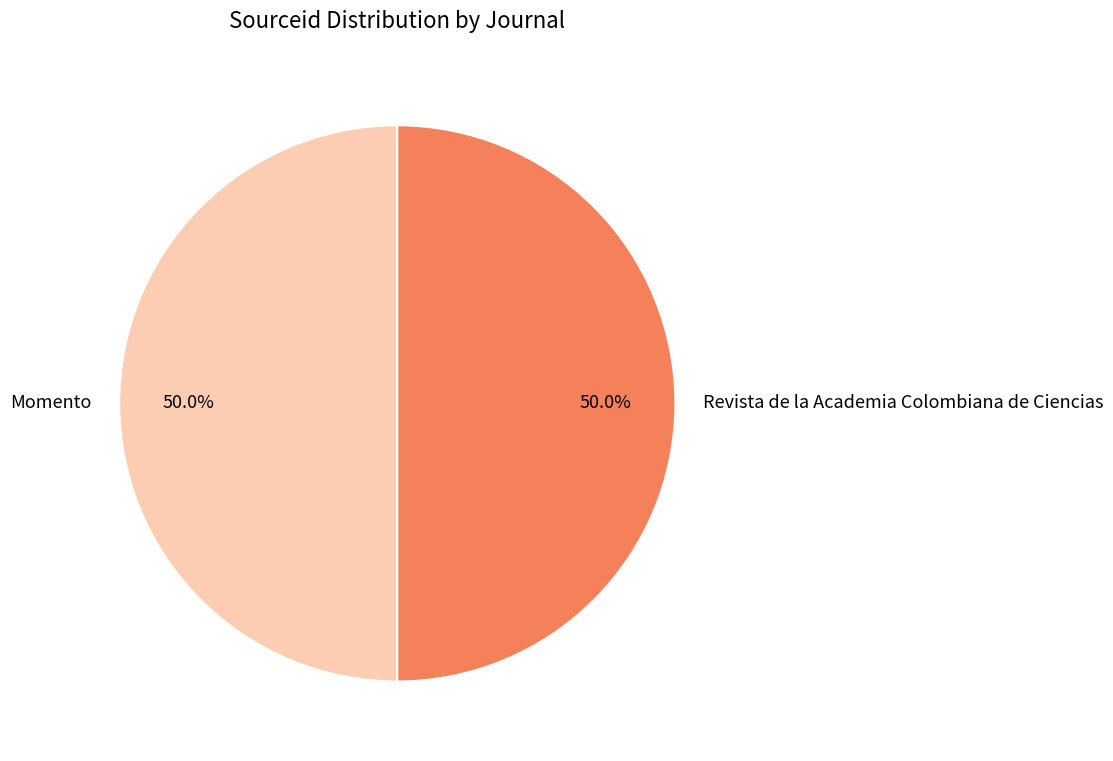

Do Revista de la Academia Colombiana de Ciencias and Momento together represent more than half of the pie?

Yes